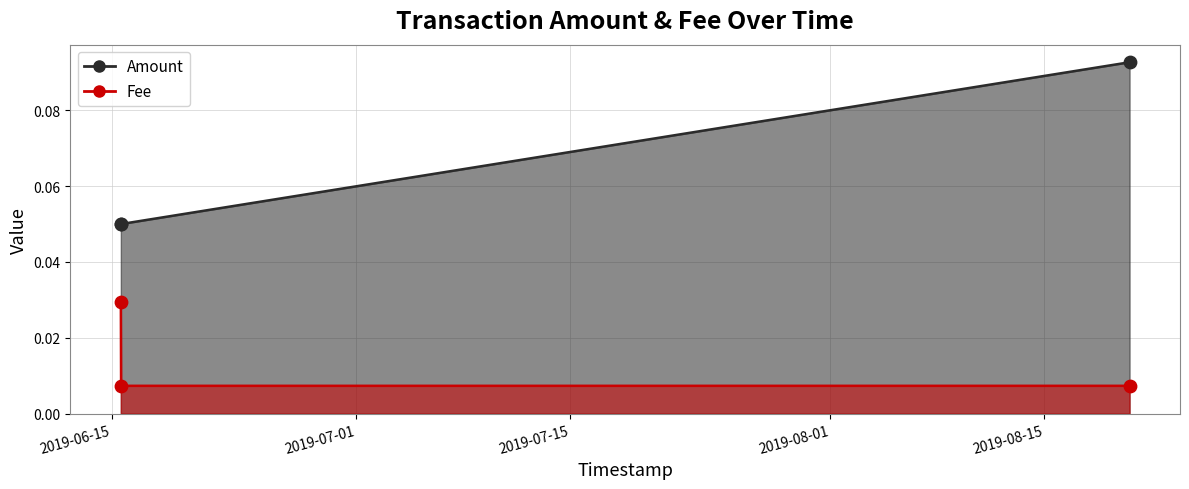

Which series has the largest total across all categories?

Fee